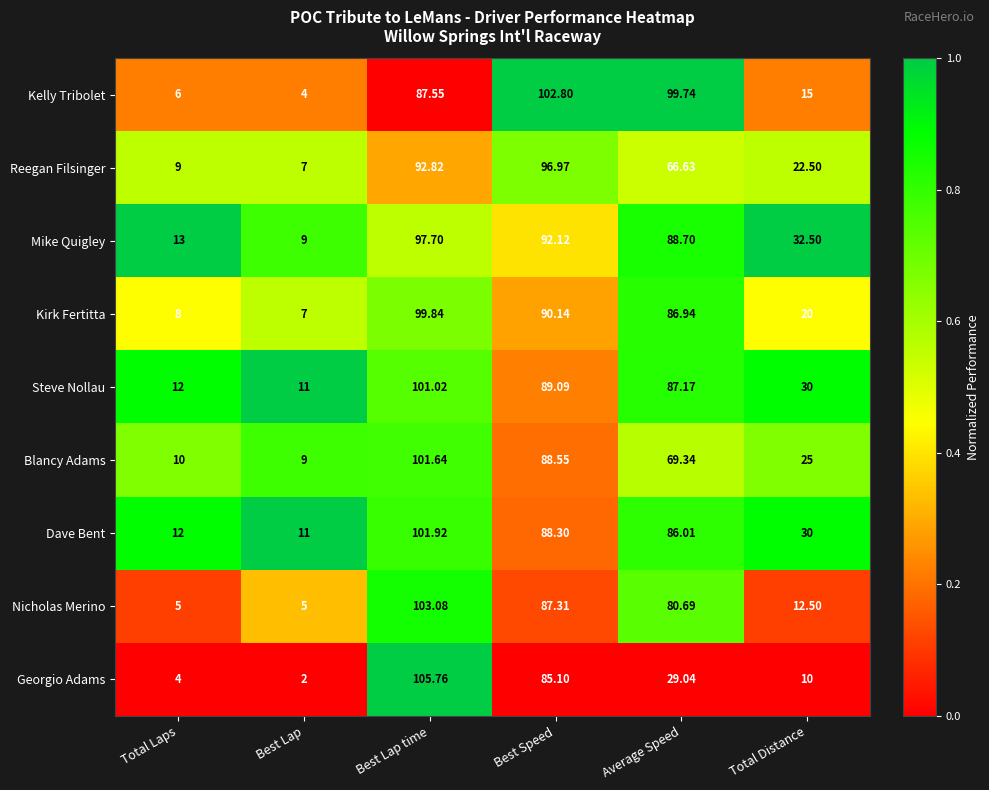

List the series in order of their peak value, lowest first.

Reegan Filsinger, Mike Quigley, Kirk Fertitta, Steve Nollau, Blancy Adams, Dave Bent, Kelly Tribolet, Nicholas Merino, Georgio Adams